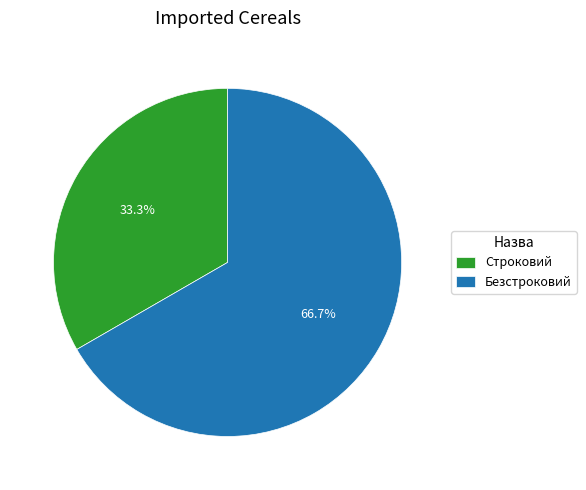

Which category accounts for the majority?

Безстроковий